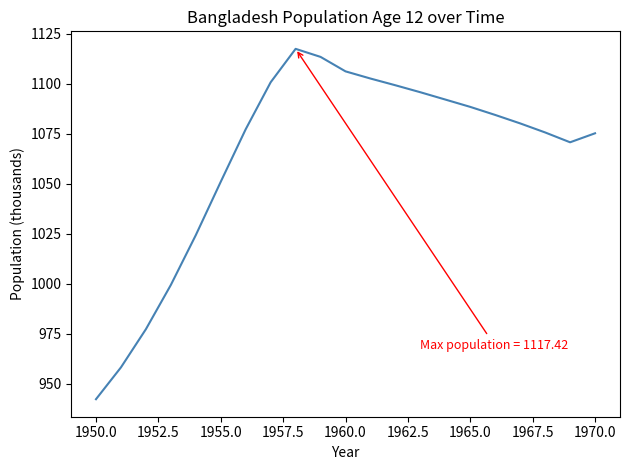

What is the maximum value shown in the chart?

1117.4